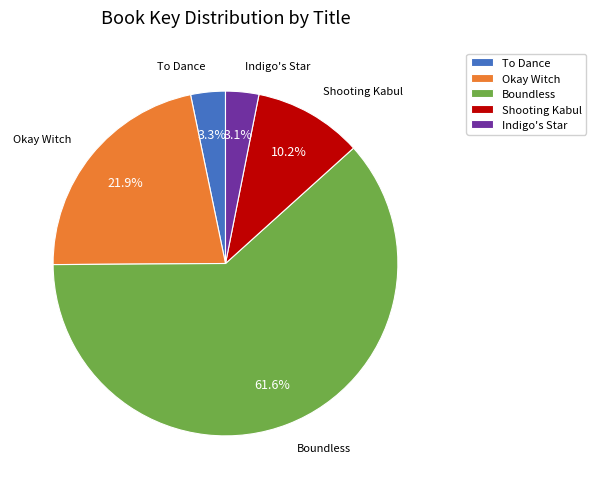

Is Boundless the majority of the pie?

Yes